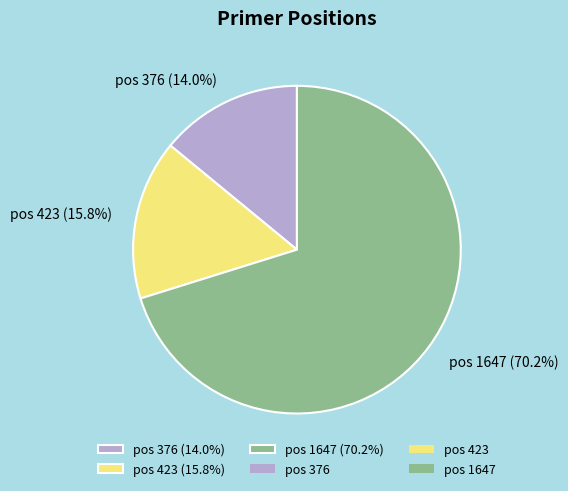

Rank the categories by value from highest to lowest.

pos 1647 (70.2%), pos 423 (15.8%), pos 376 (14.0%)